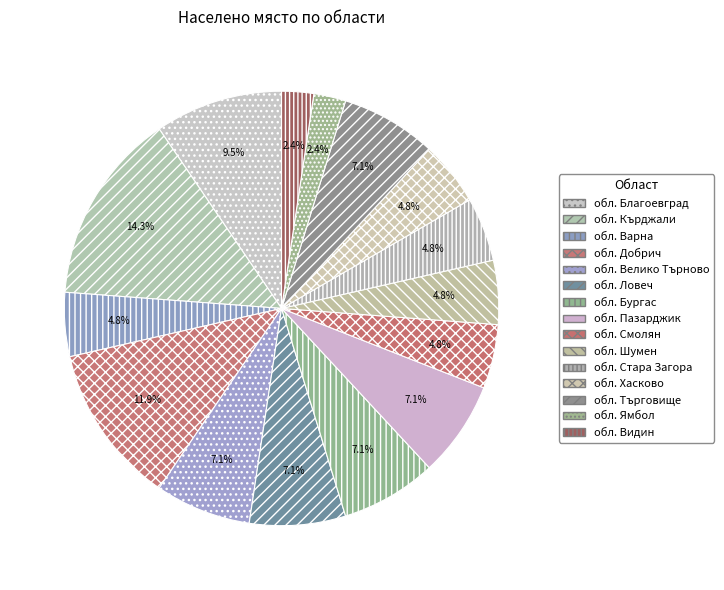

Combined, what portion of the pie is обл. Шумен and обл. Велико Търново?

11.9%